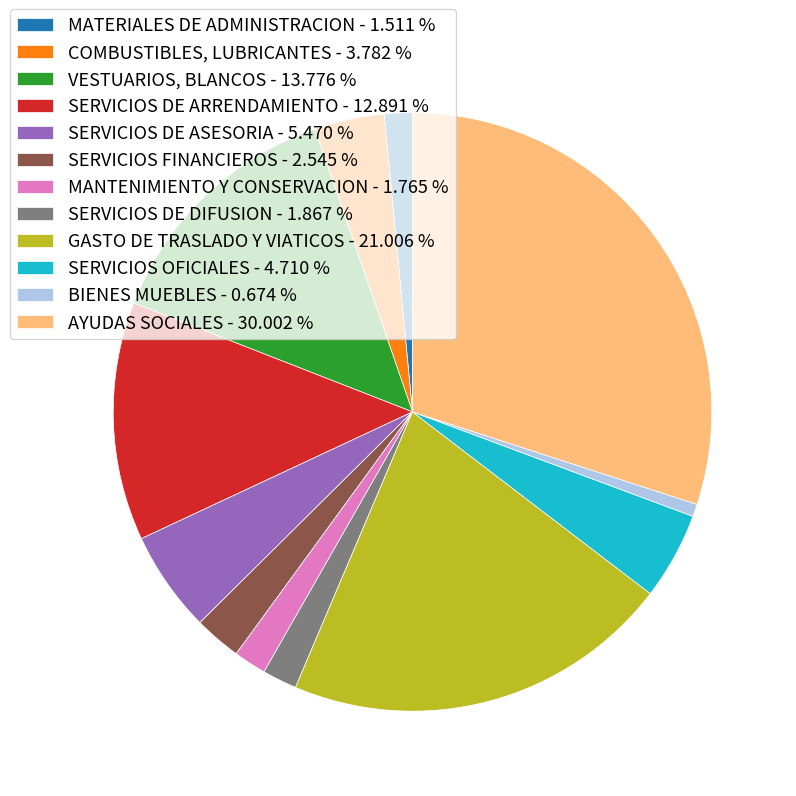

Which has a higher value, SERVICIOS DE ASESORIA - 5.470 % or SERVICIOS OFICIALES - 4.710 %?

SERVICIOS DE ASESORIA - 5.470 %